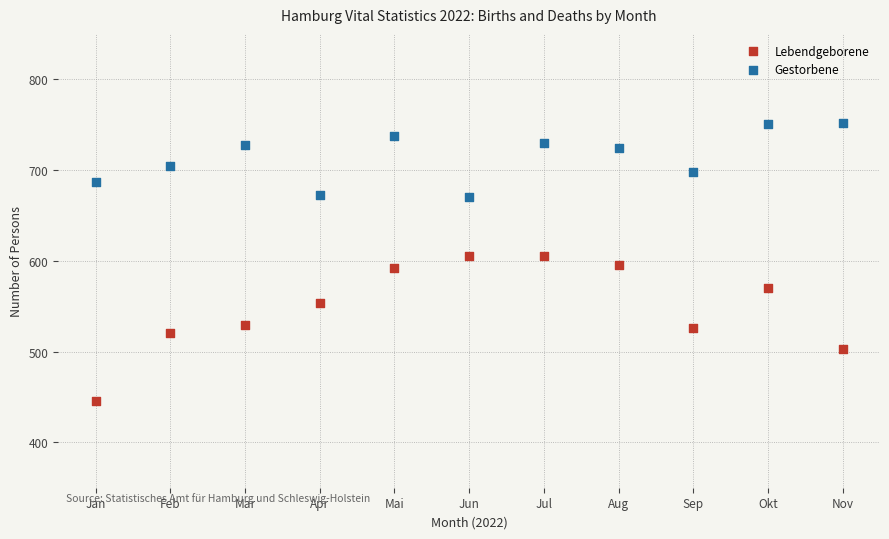

Which series contains the lowest Y value?

Lebendgeborene